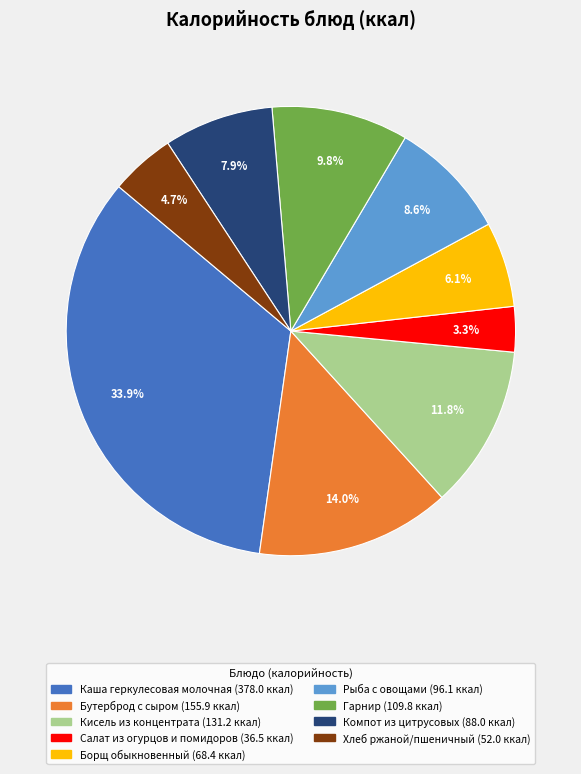

To the nearest percent, what percentage of the pie is Каша геркулесовая молочная?

34%